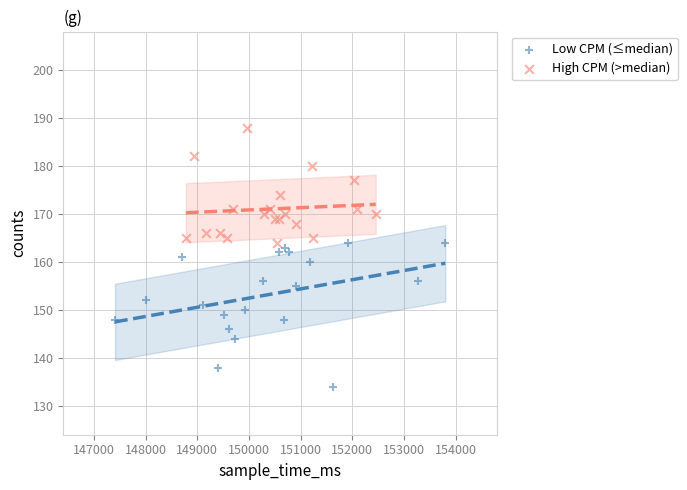

Which series contains the highest Y value?

High CPM (>median)